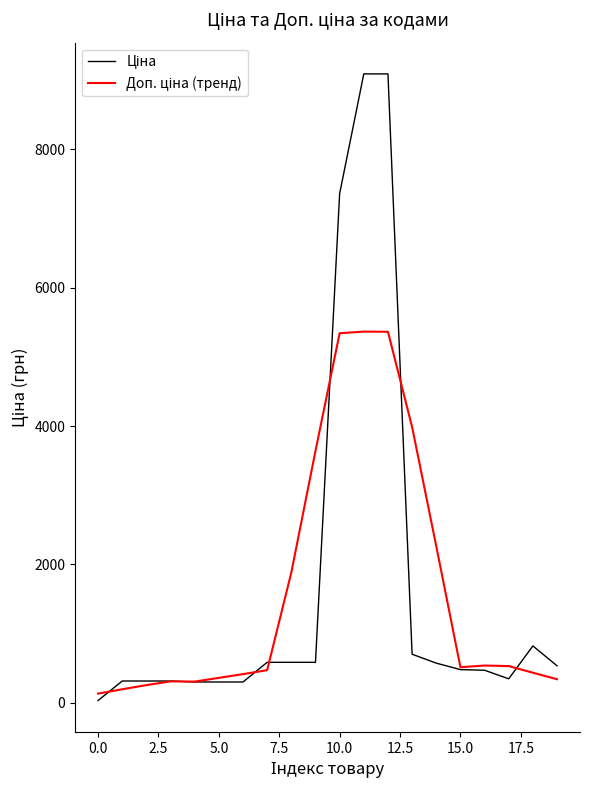

What is the greatest value displayed?

9092.0